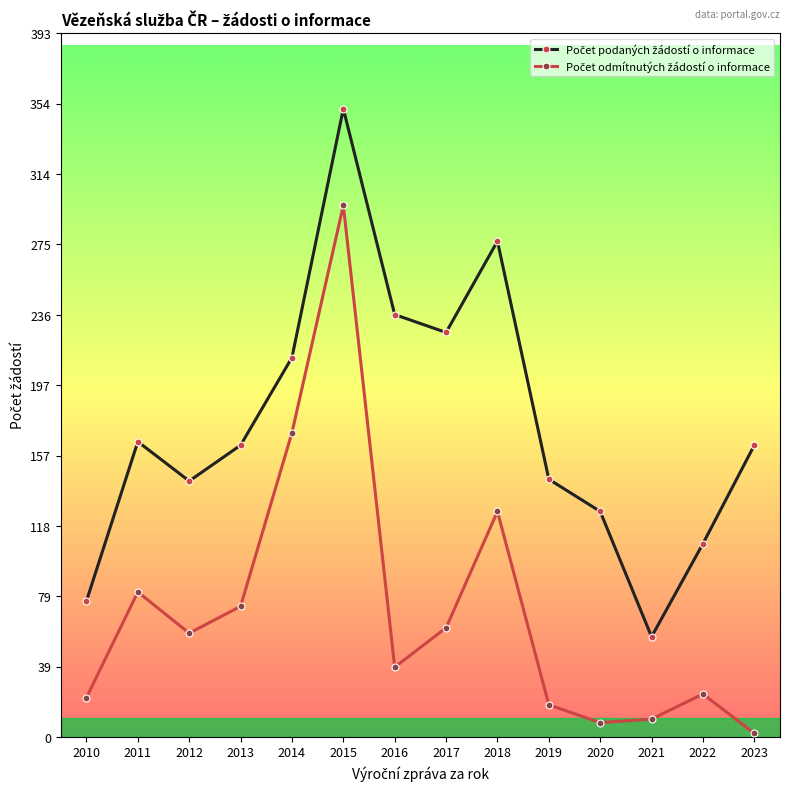

What is the spread (max minus min) of values at 2019?

126